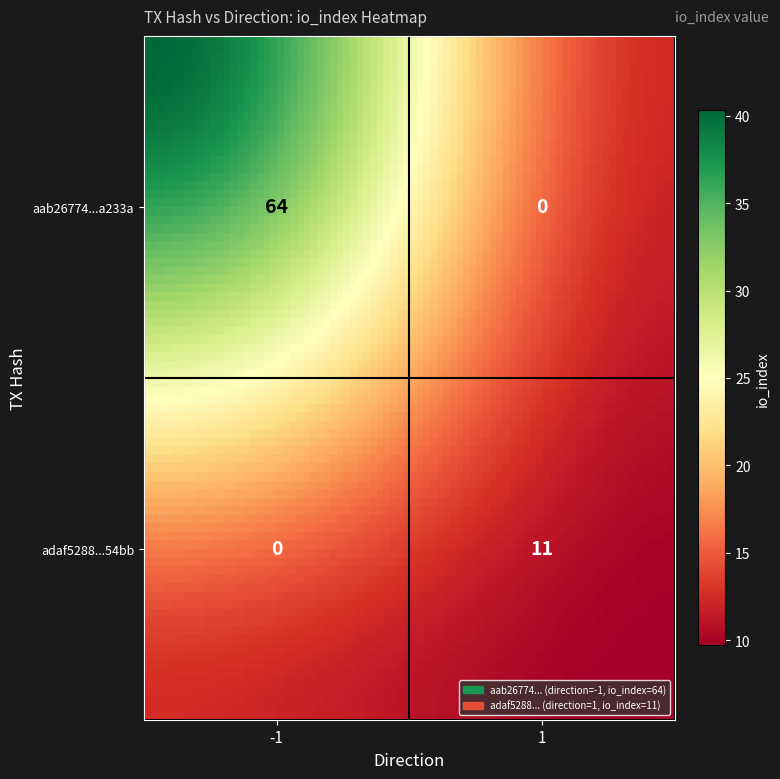

What is the highest value of the aab26774599a0d849e81021fbe5bc58462a233a series?

64